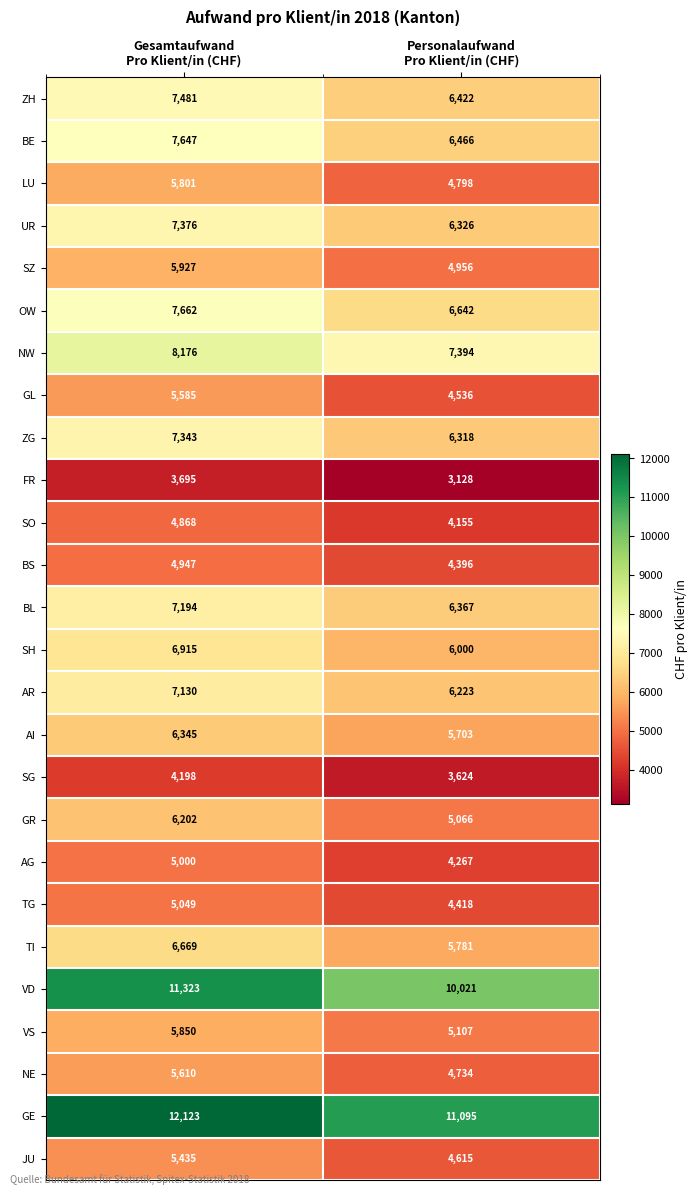

Rank the series by their maximum value, from highest to lowest.

GE, VD, NW, OW, BE, ZH, UR, ZG, BL, AR, SH, TI, AI, GR, SZ, VS, LU, NE, GL, JU, TG, AG, BS, SO, SG, FR